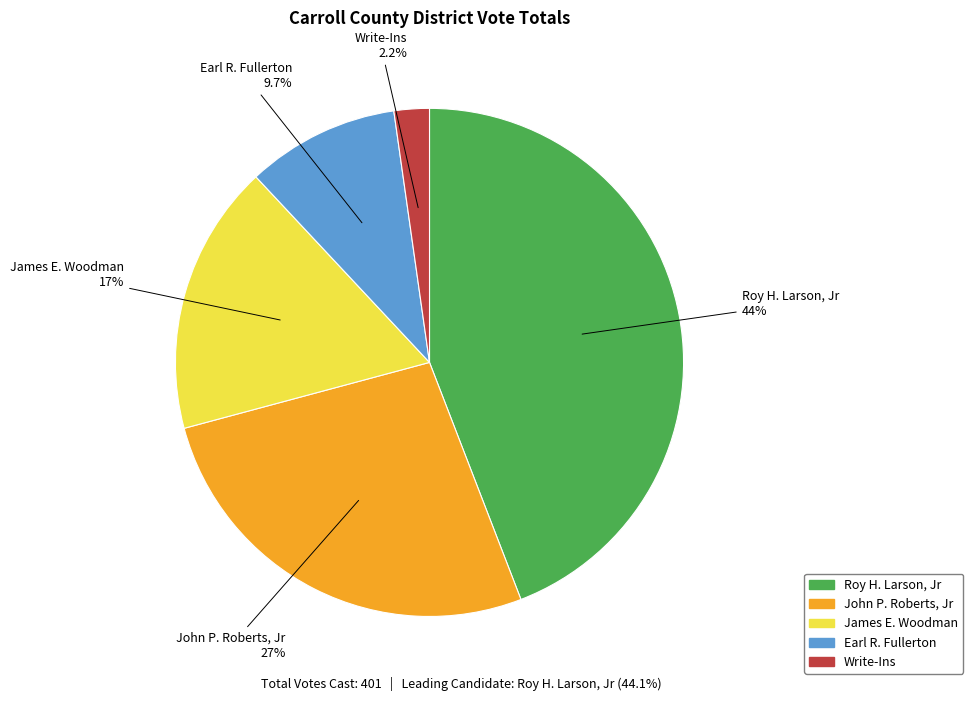

To the nearest percent, what is the combined percentage of Roy H. Larson, Jr and Earl R. Fullerton?

54%